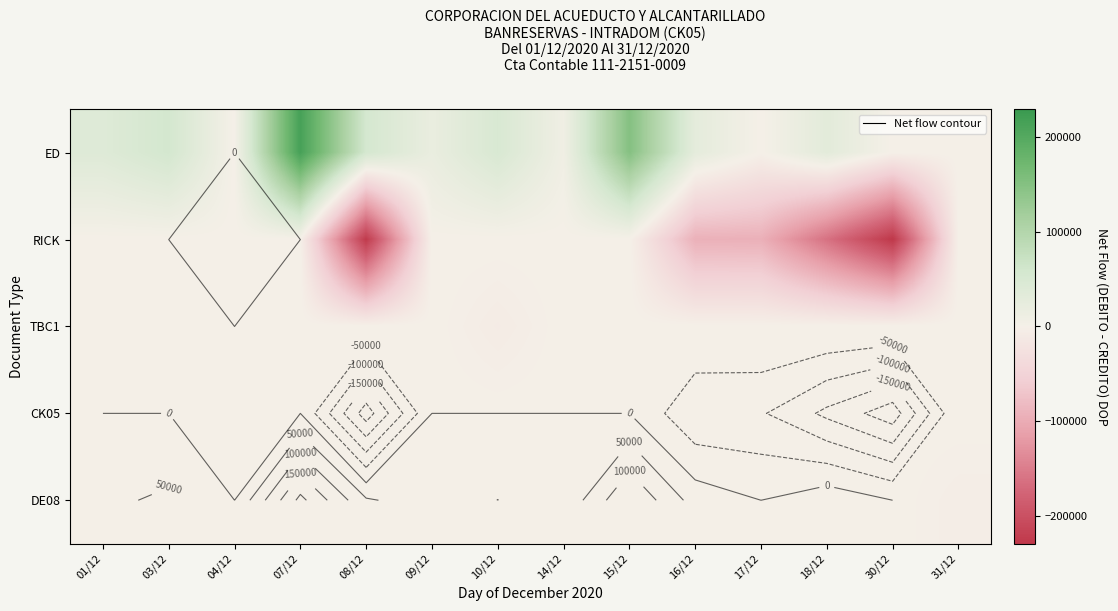

Count the number of categories in the chart.

14